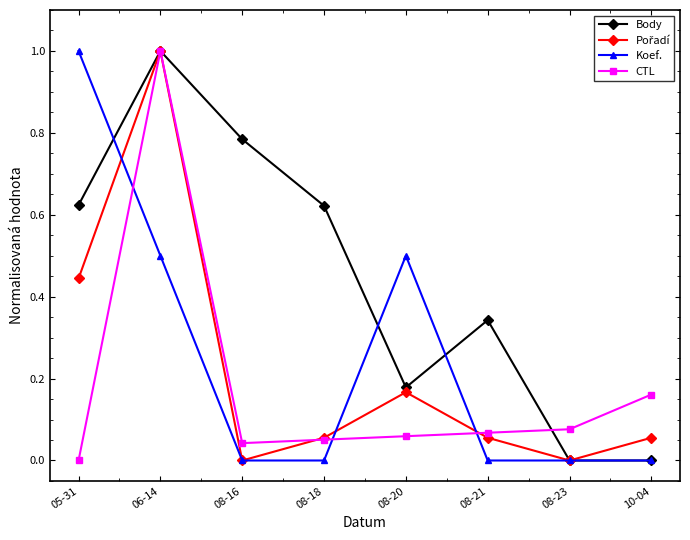

What is the greatest value displayed?

1.0